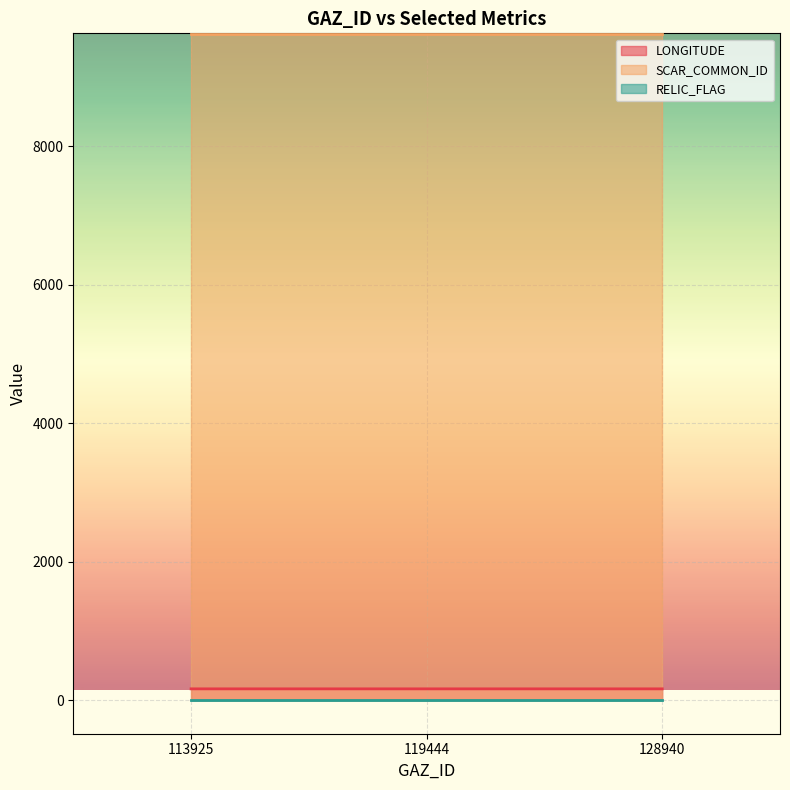

What are all the series names shown in the legend?

LONGITUDE, SCAR_COMMON_ID, RELIC_FLAG